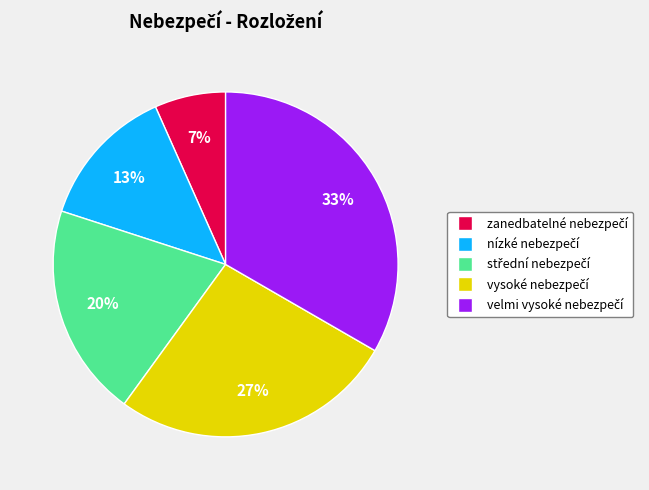

Is there any slice that represents more than half of the pie?

No